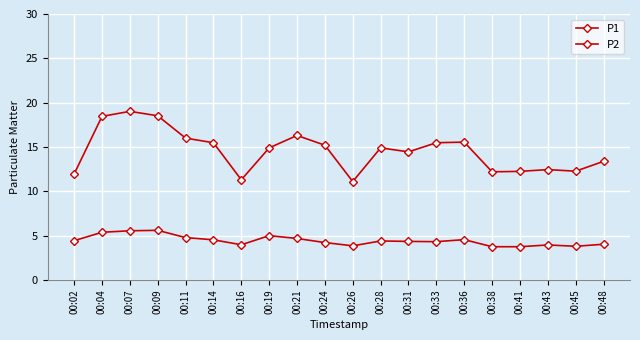

How many lines are shown in the chart?

2